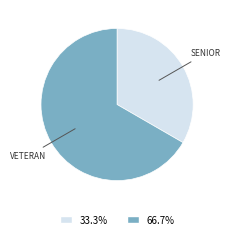

Does any single category account for the majority?

Yes